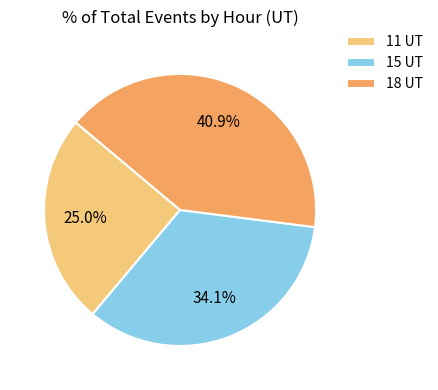

What percentage is the 15 UT slice, to the nearest percent?

34%